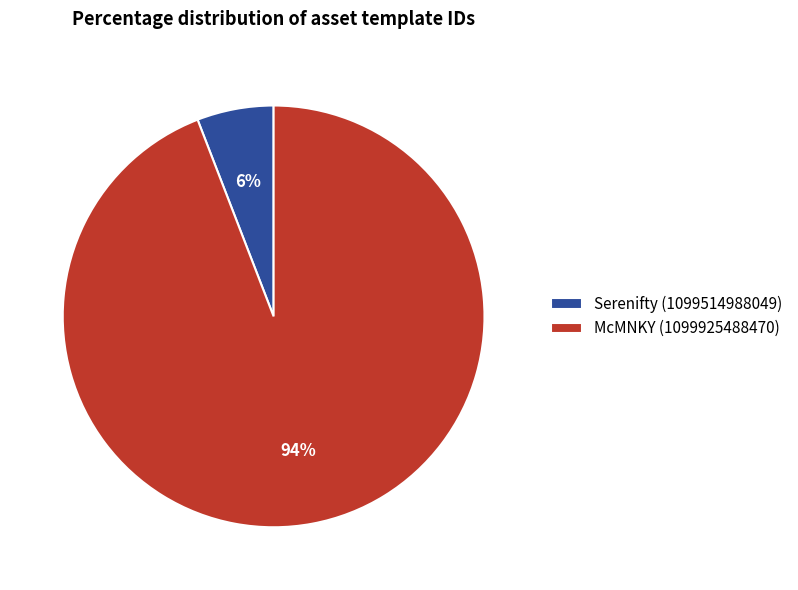

To the nearest percent, what percentage of the pie is McMNKY (1099925488470)?

94%